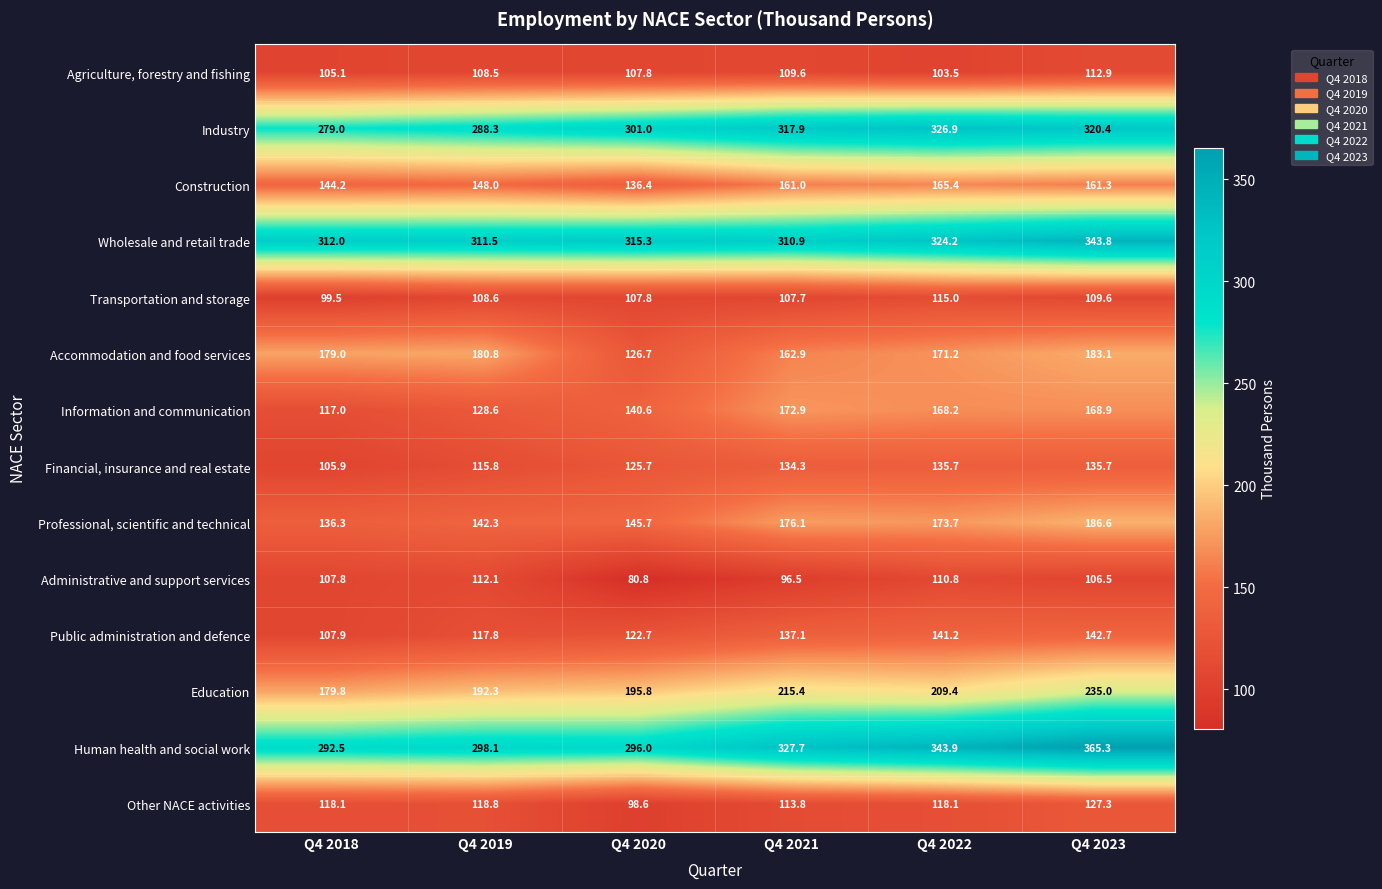

Which category has the lowest value in the Construction series?

Q4 2020